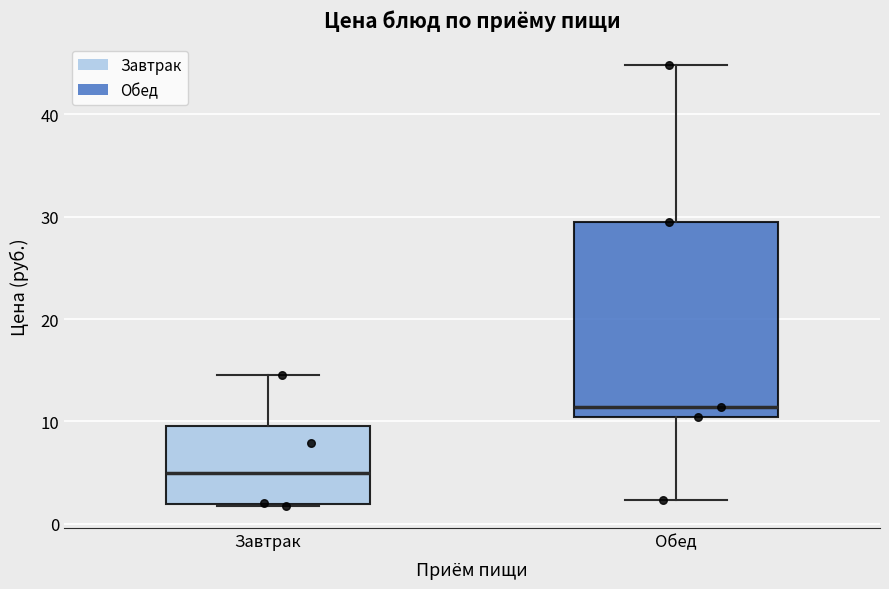

Reading left to right, read every box against the y-axis: the position of its median line, the range the box covers, and the ends of its whiskers. The values are not printed on the chart, so give them approximately, as read against the axis.

Завтрак: median 5, box 2 to 10, whiskers 2 to 15
Обед: median 11, box 10 to 30, whiskers 2 to 45